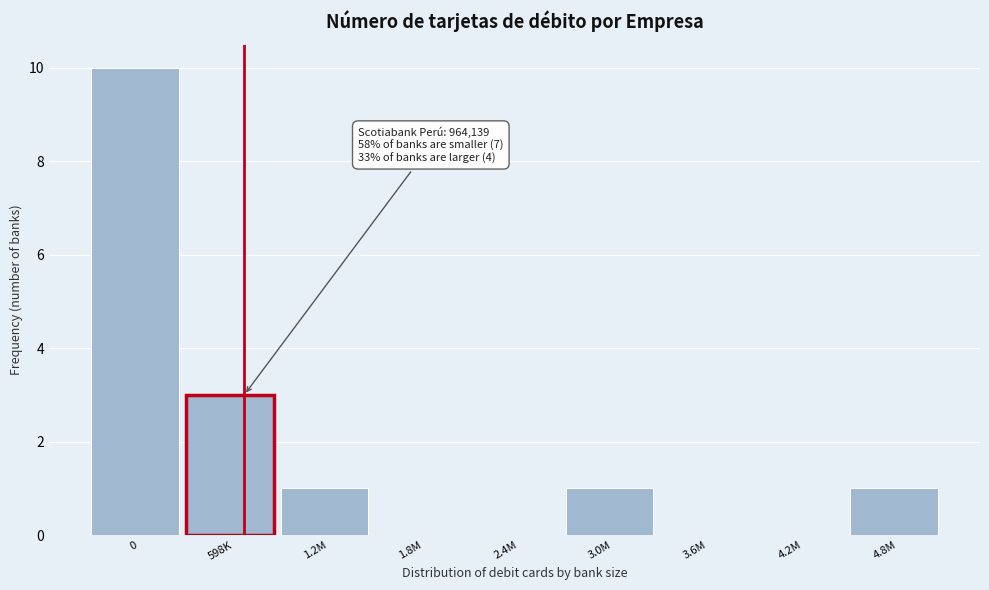

Reading right to left, extract all data points from this chart.

4.8M=1	4.2M=0	3.6M=0	3.0M=1	2.4M=0	1.8M=0	1.2M=1	598K=3	0=10